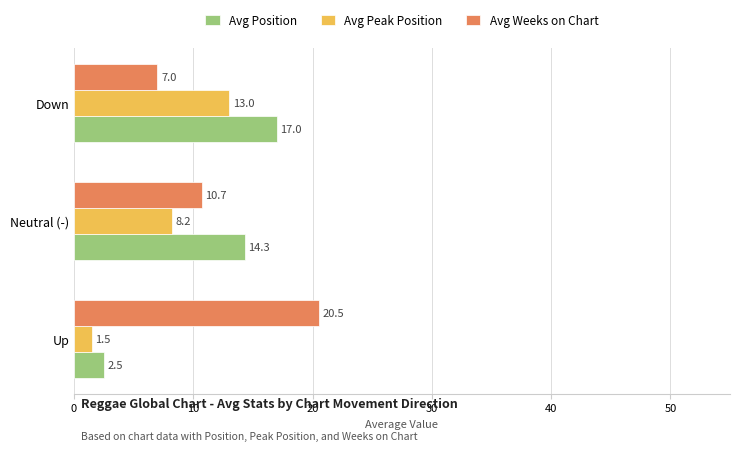

Which series has the largest range (max minus min)?

Avg Position